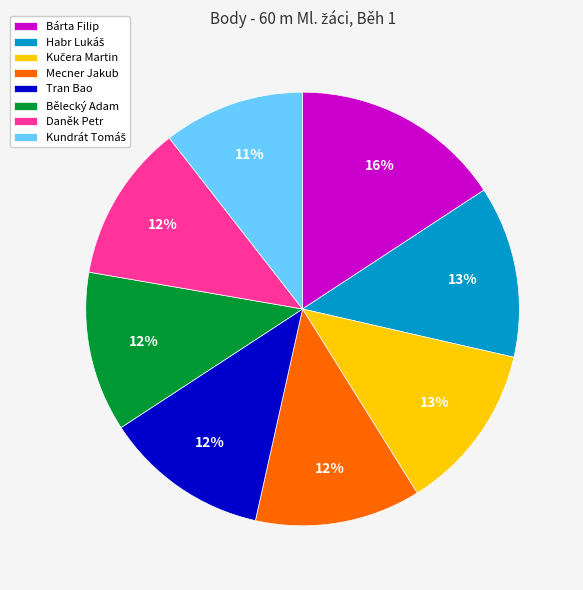

Which category has the biggest portion of the pie?

Bárta Filip